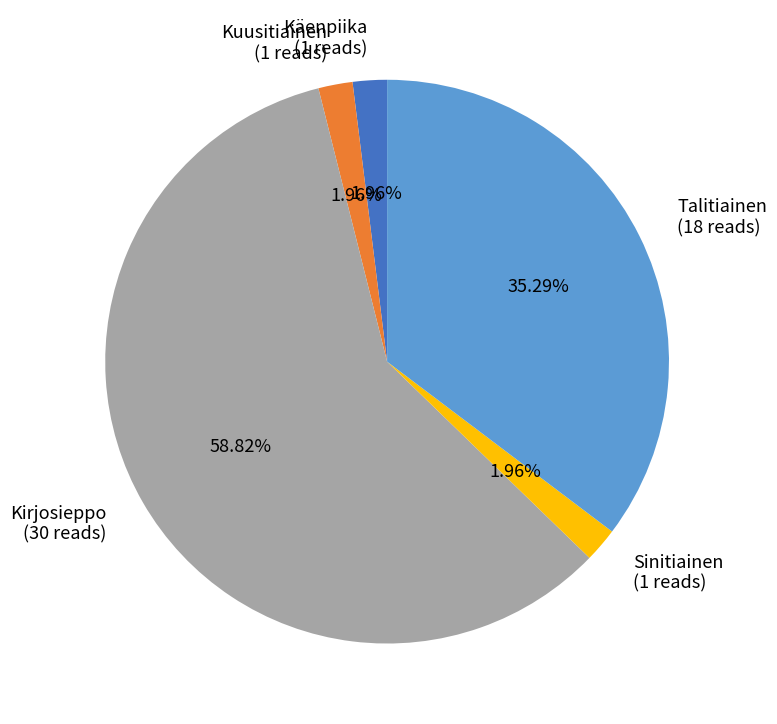

To the nearest percent, what percentage of the pie is Talitiainen?

35%